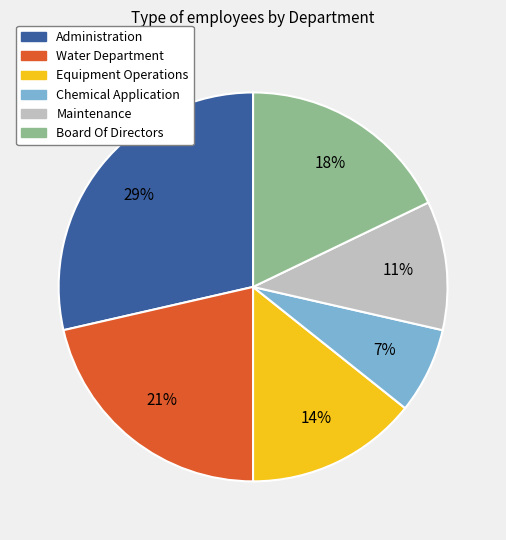

What percentage is the Equipment Operations slice, to the nearest percent?

14%